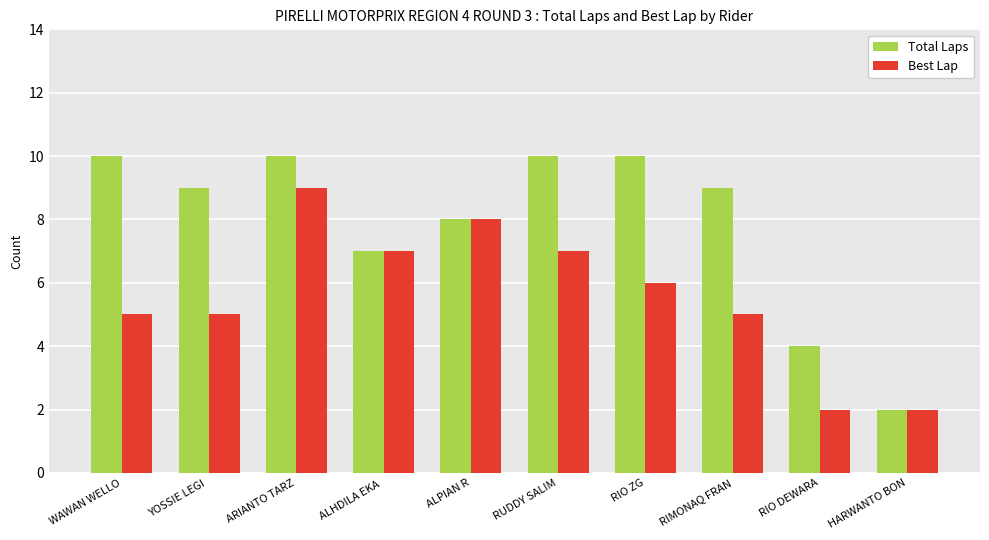

What is the maximum value shown in the chart?

10